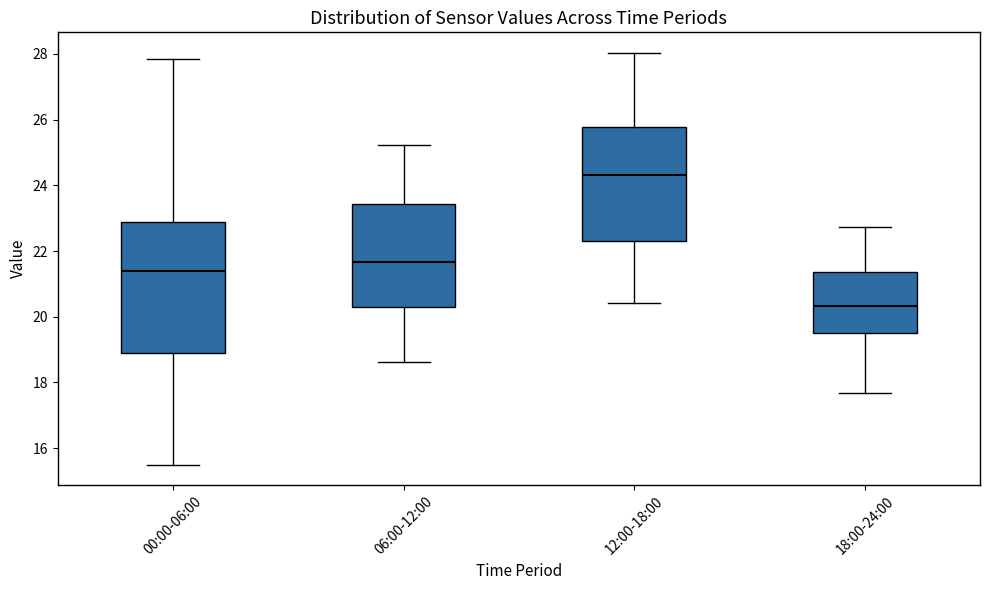

Reading left to right, transcribe this box plot: for each box, give where its median line is, the range the box spans, and where its two whiskers end, as read against the y-axis. The values are not printed on the chart, so give them approximately, as read against the axis.

00:00-06:00: median 21.4, box 18.8 to 22.8, whiskers 15.6 to 27.8
06:00-12:00: median 21.6, box 20.2 to 23.4, whiskers 18.6 to 25.2
12:00-18:00: median 24.4, box 22.4 to 25.8, whiskers 20.4 to 28.0
18:00-24:00: median 20.4, box 19.4 to 21.4, whiskers 17.6 to 22.8